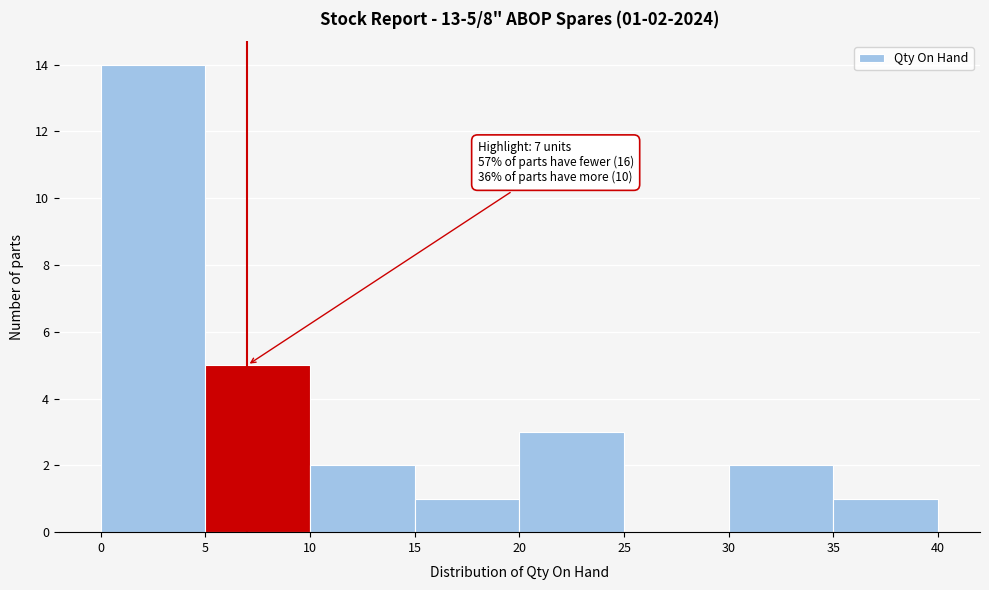

Which range on the x-axis has the tallest bar?

0 to 5